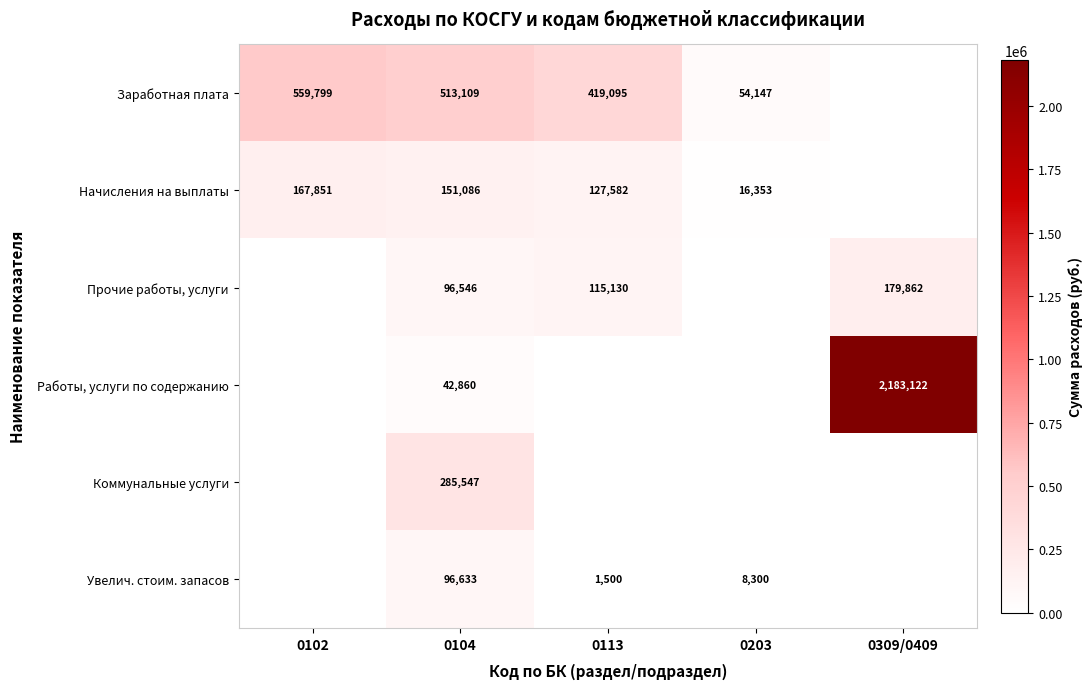

True or false: Работы, услуги по содержанию has a value of 2183122 at 0309/0409.

True